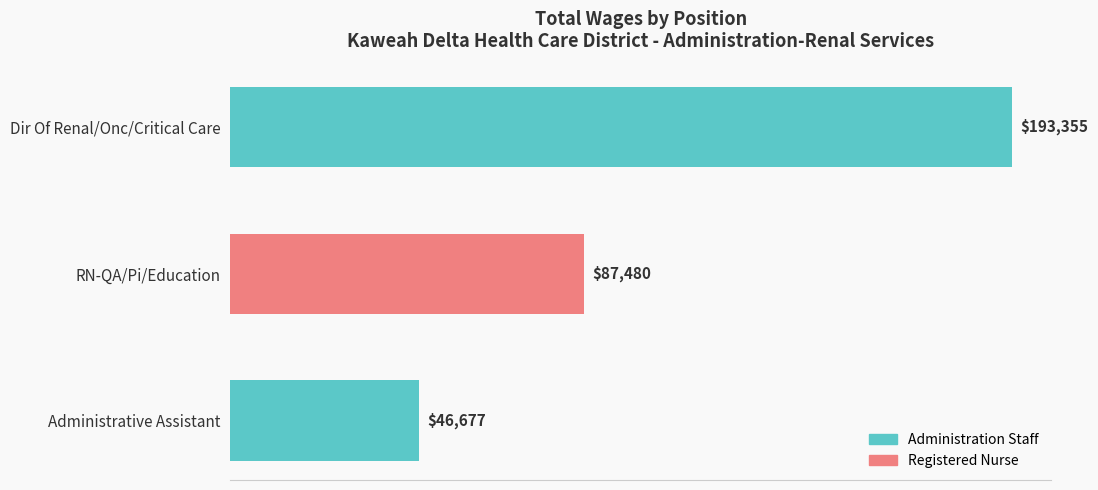

Reading top to bottom, what are all the values shown in this chart?

Dir Of Renal/Onc/Critical Care=193355	RN-QA/Pi/Education=87480	Administrative Assistant=46677